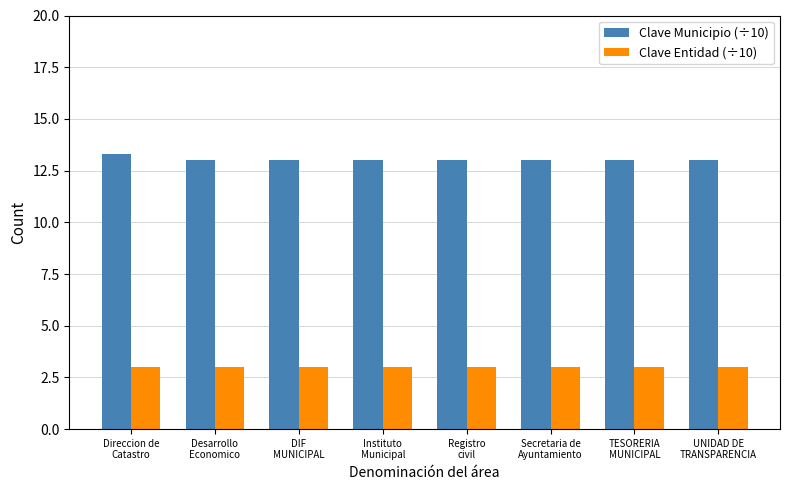

List the series in order of their peak value, highest first.

Clave Municipio (÷10), Clave Entidad (÷10)